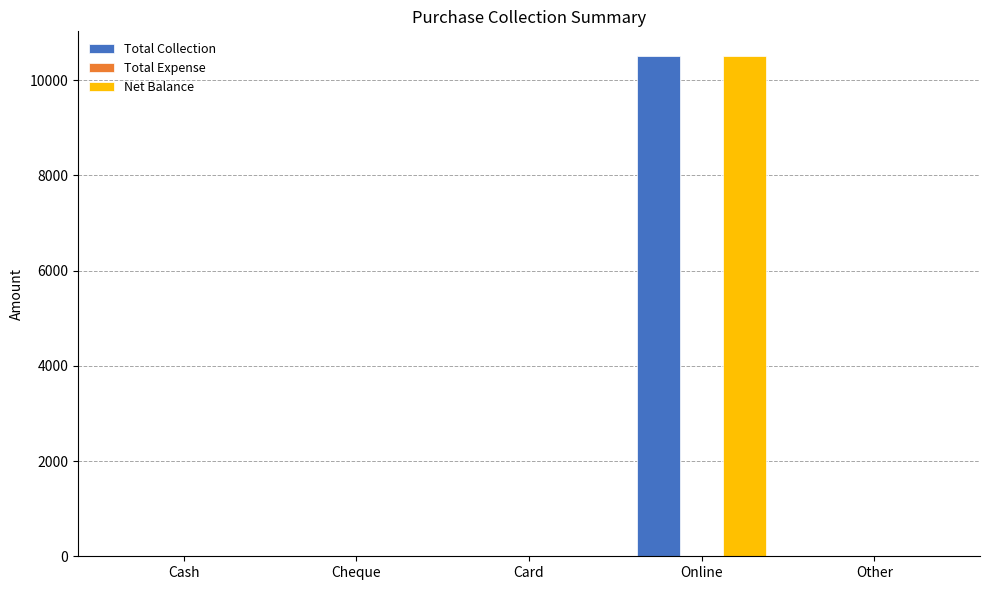

What is the greatest value displayed?

10500